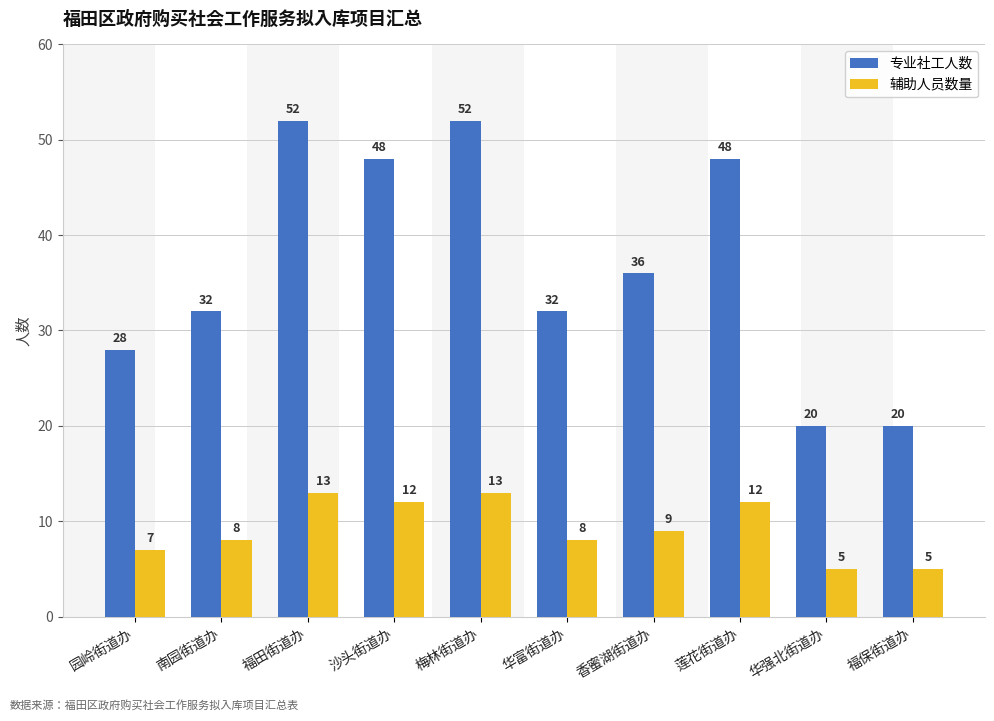

Which series has the largest range (max minus min)?

专业社工人数